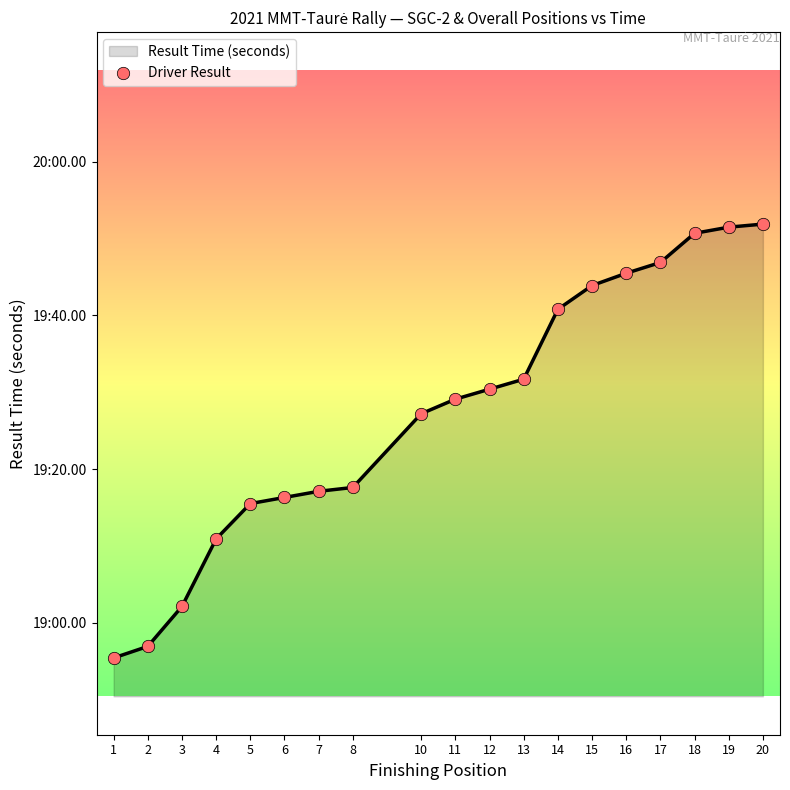

Approximately how many times larger is the value at 13 compared to 19?

1.0